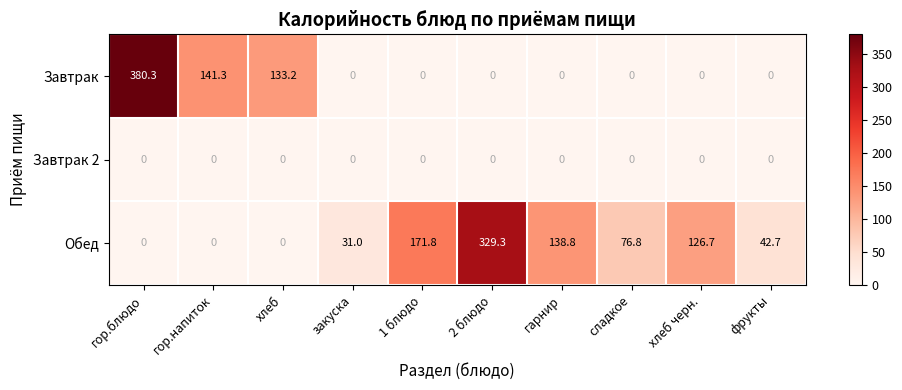

At how many categories does at least one series exceed 61?

8